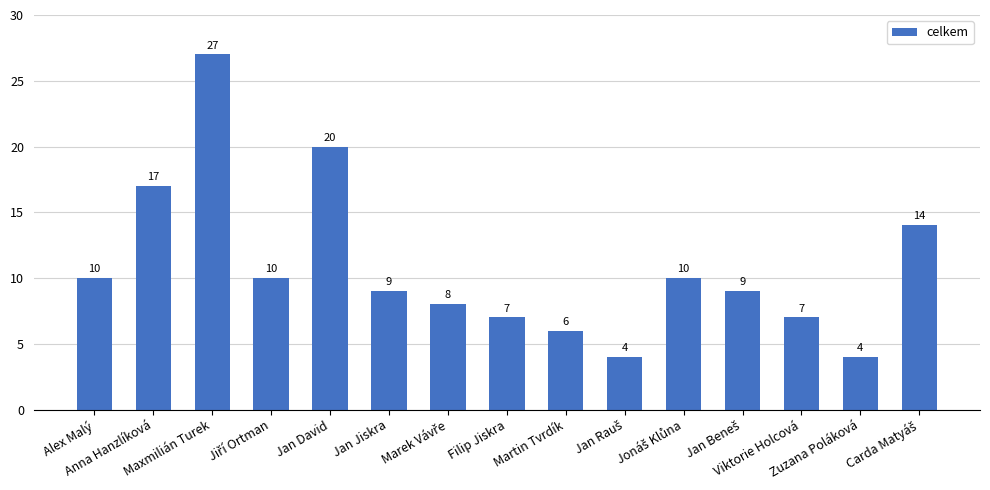

The value at Alex Malý is 10. True or false?

True